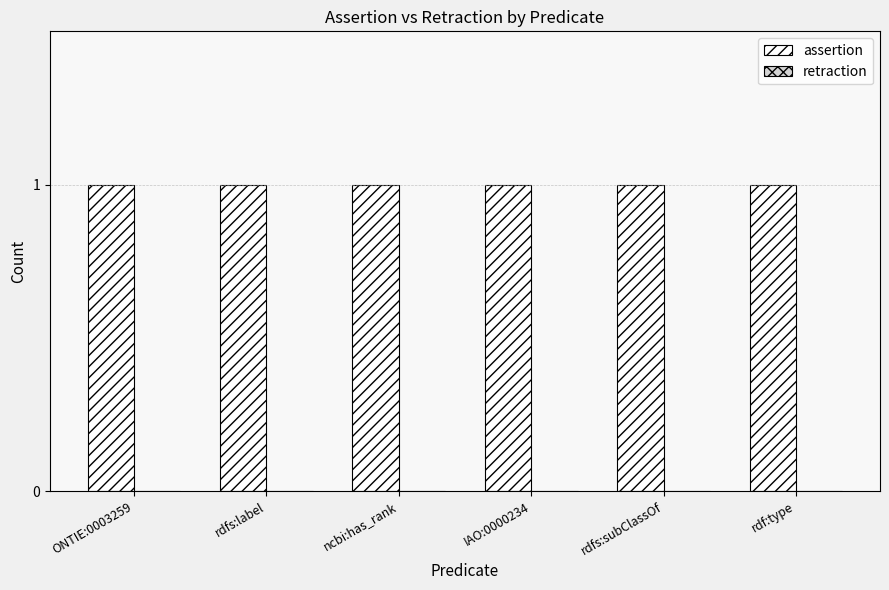

List the series in order of their overall mean, lowest first.

retraction, assertion